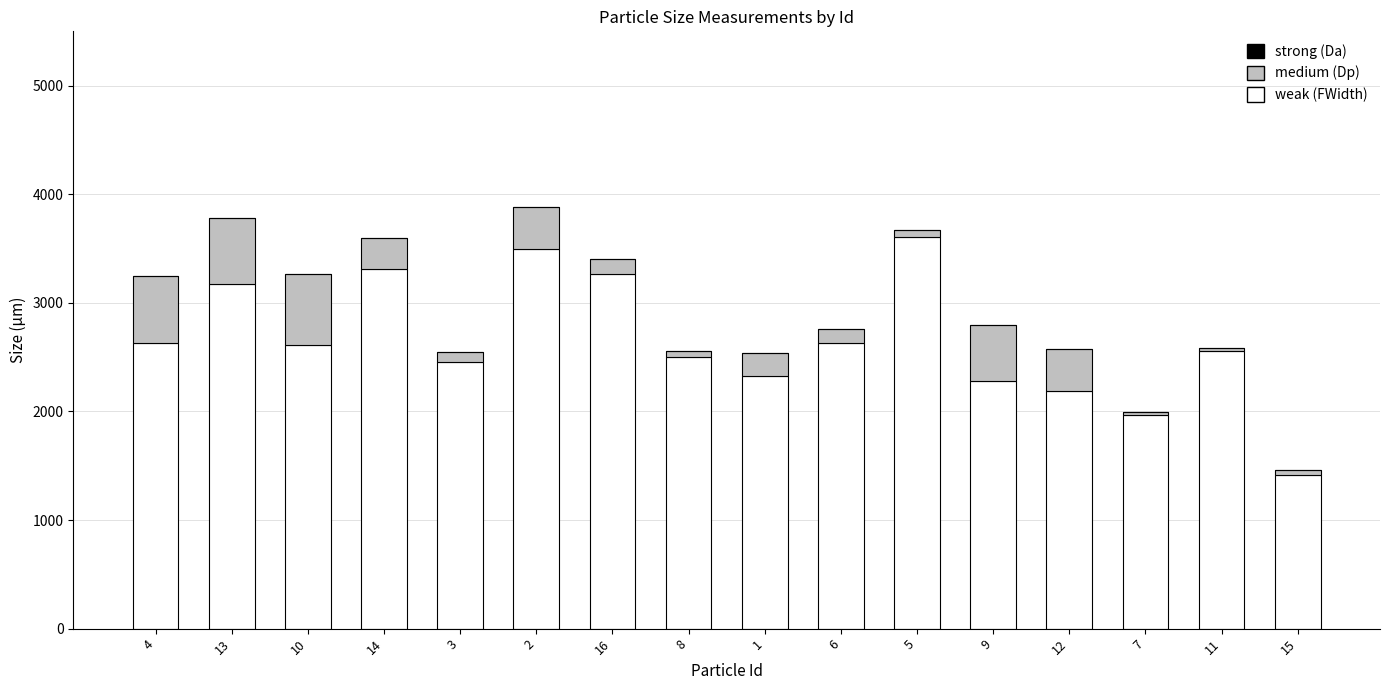

What is the total value across all series at 1?

2538.5